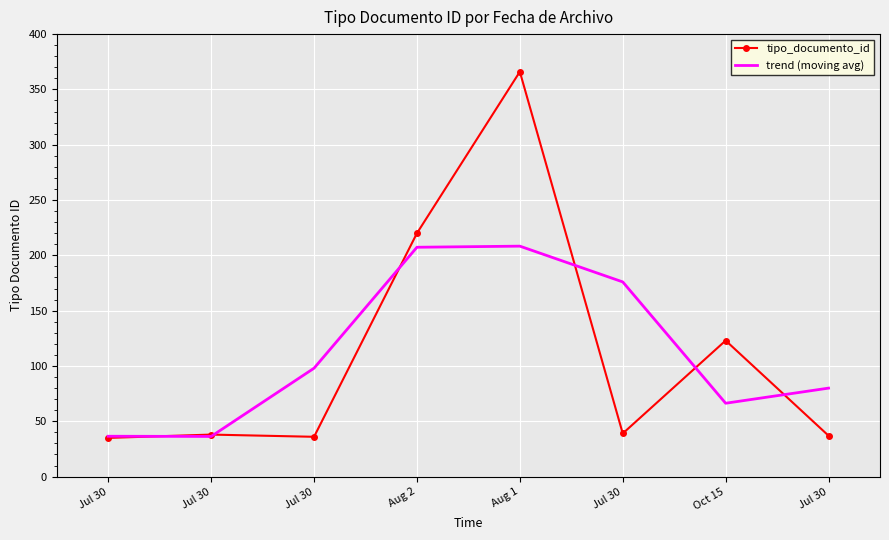

What are all the series names shown in the legend?

tipo_documento_id, trend (moving avg)